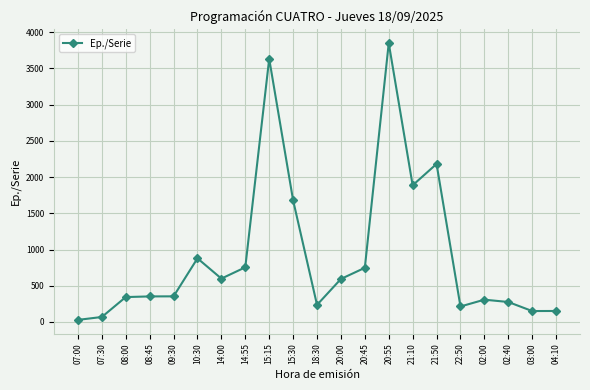

True or false: the data has more than 1 interior local peaks.

True